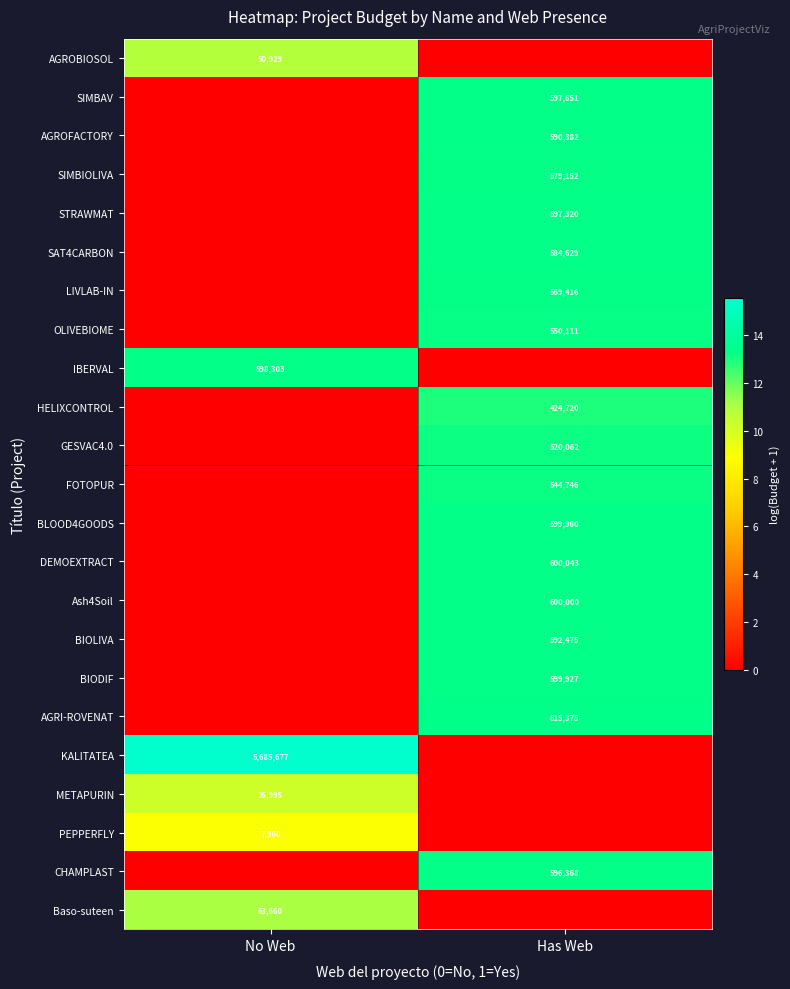

The value of SIMBIOLIVA at Has Web is 579152. True or false?

True